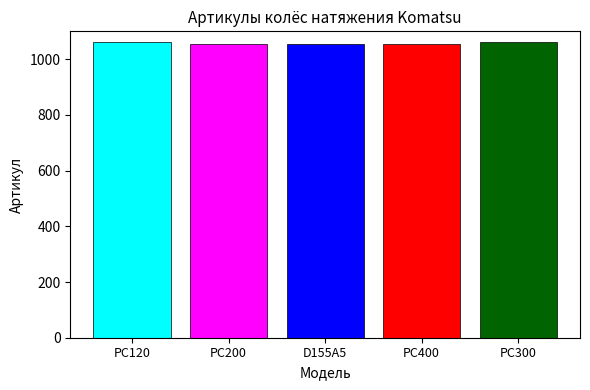

What is the greatest value displayed?

1062